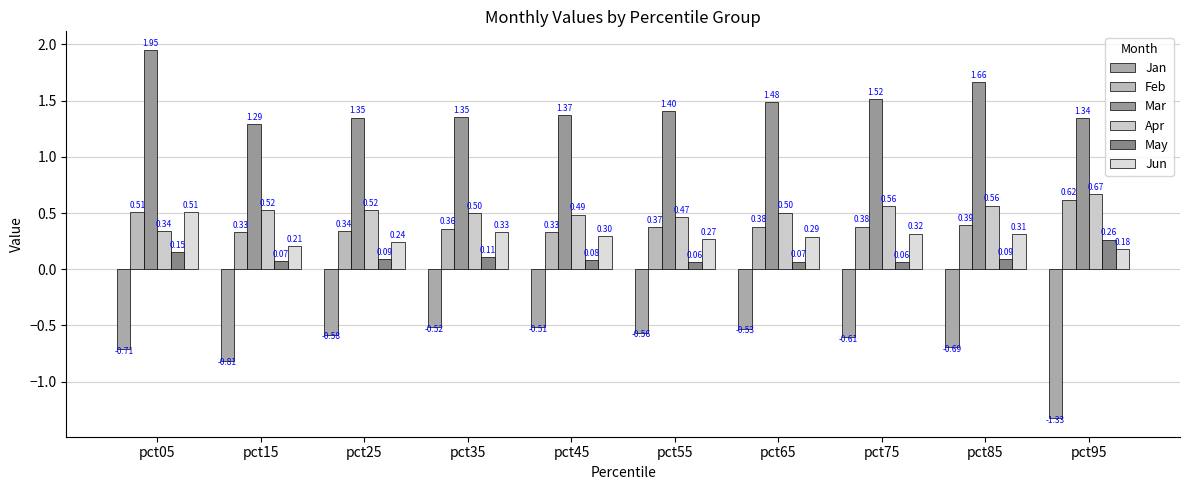

What is the sum of all Jan values?

-6.9